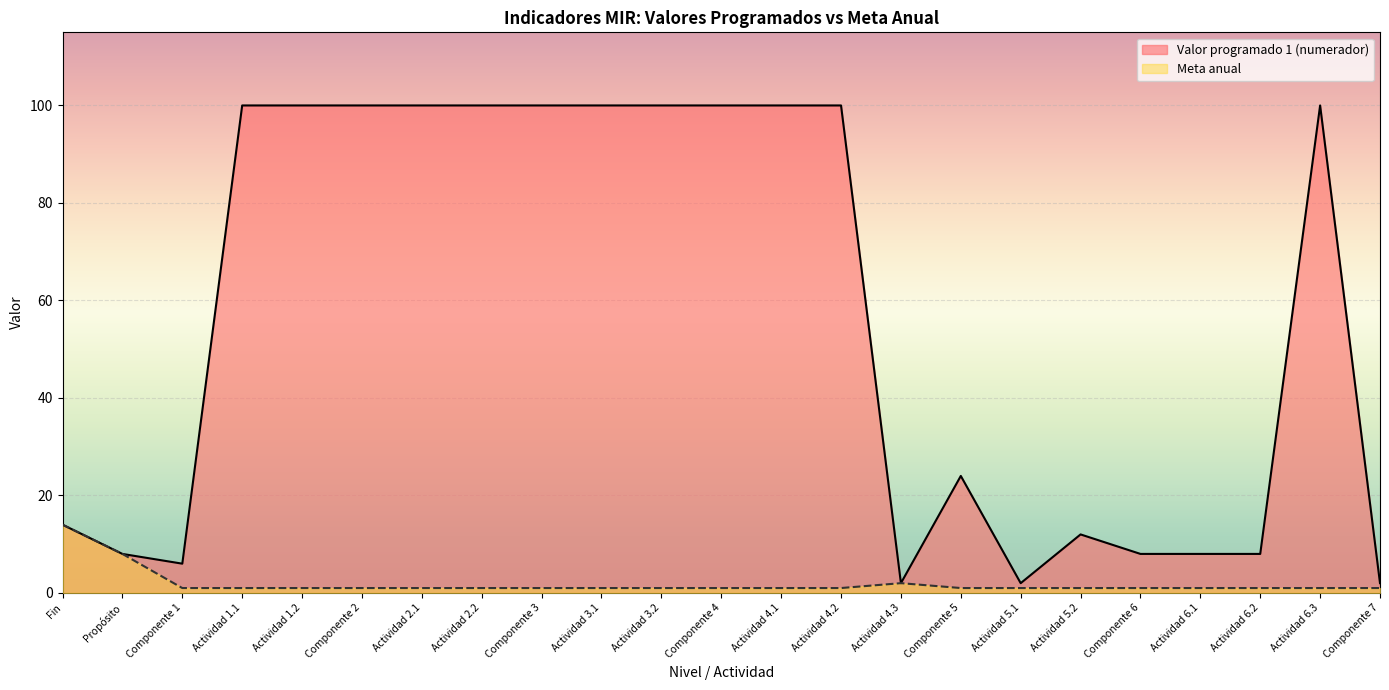

How many data points in Meta anual are above 1?

3